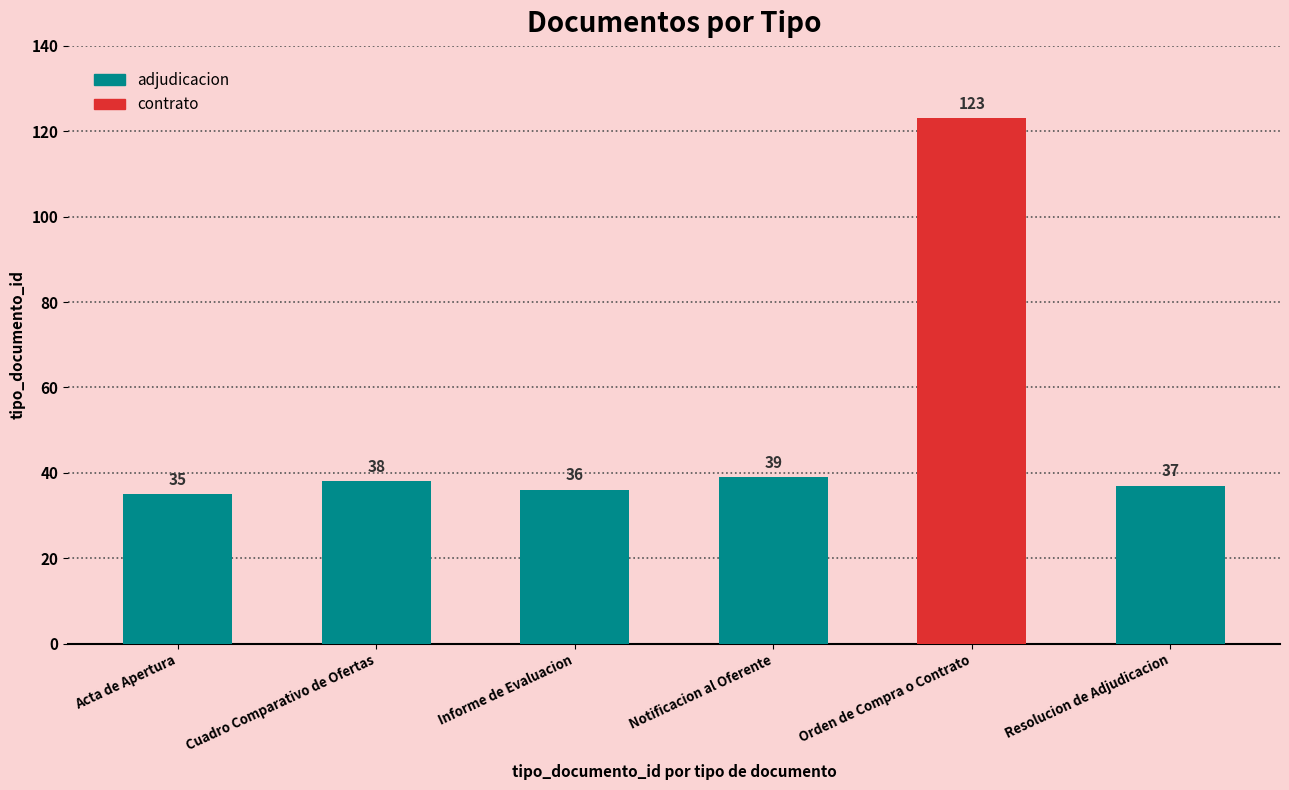

What is the change in value from Cuadro Comparativo de Ofertas to Notificacion al Oferente?

+1